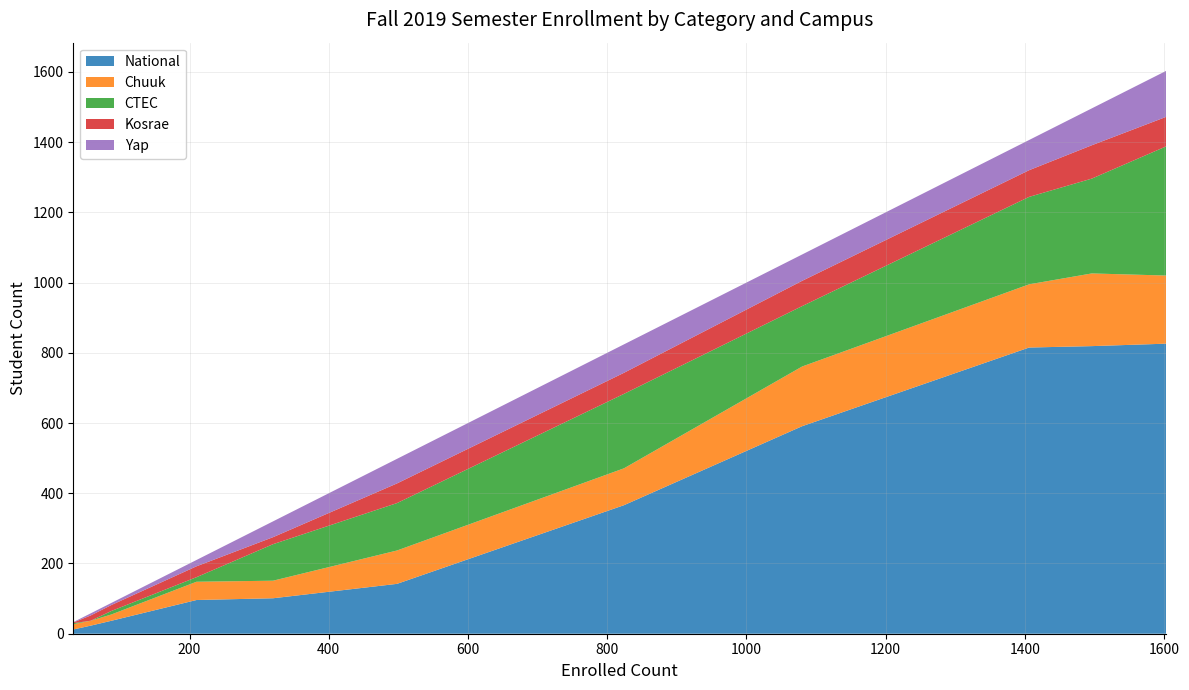

What is the maximum value for National?

826